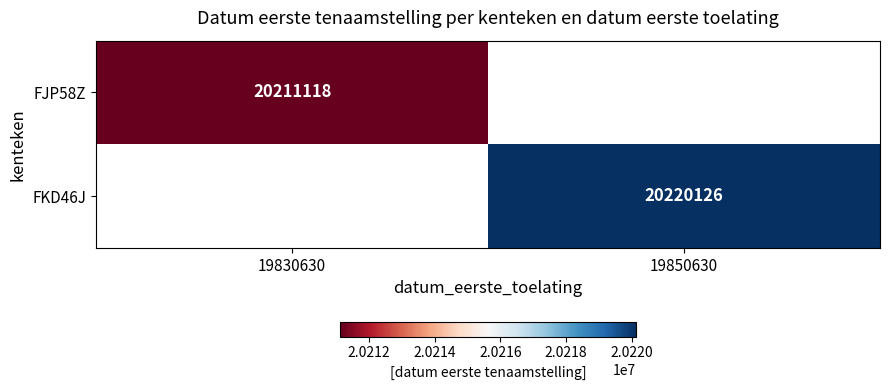

The value of FJP58Z at 19830630 is 27507559. True or false?

False